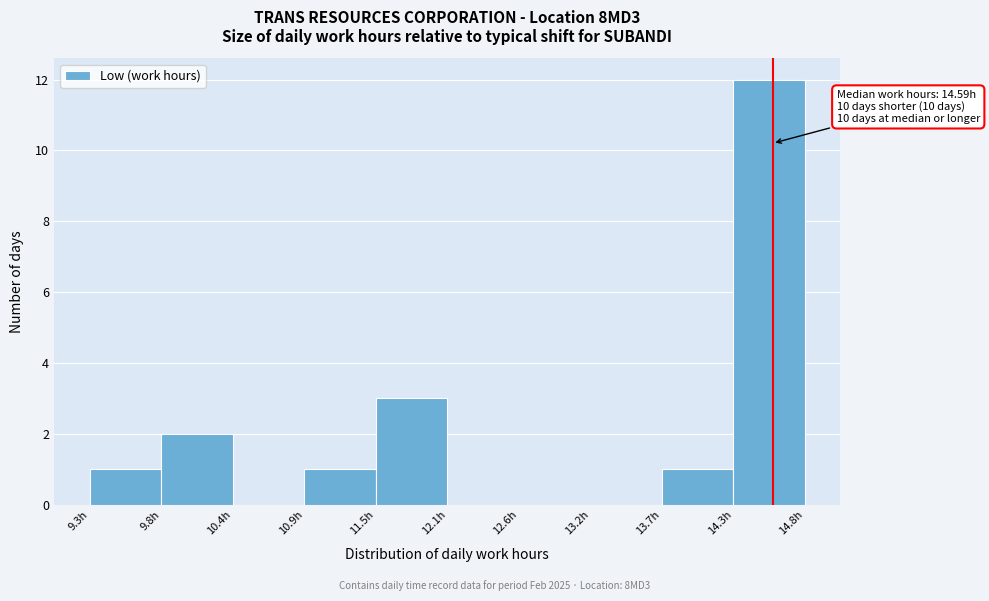

Over which range of the x-axis is the bar tallest?

14.3 to 14.8